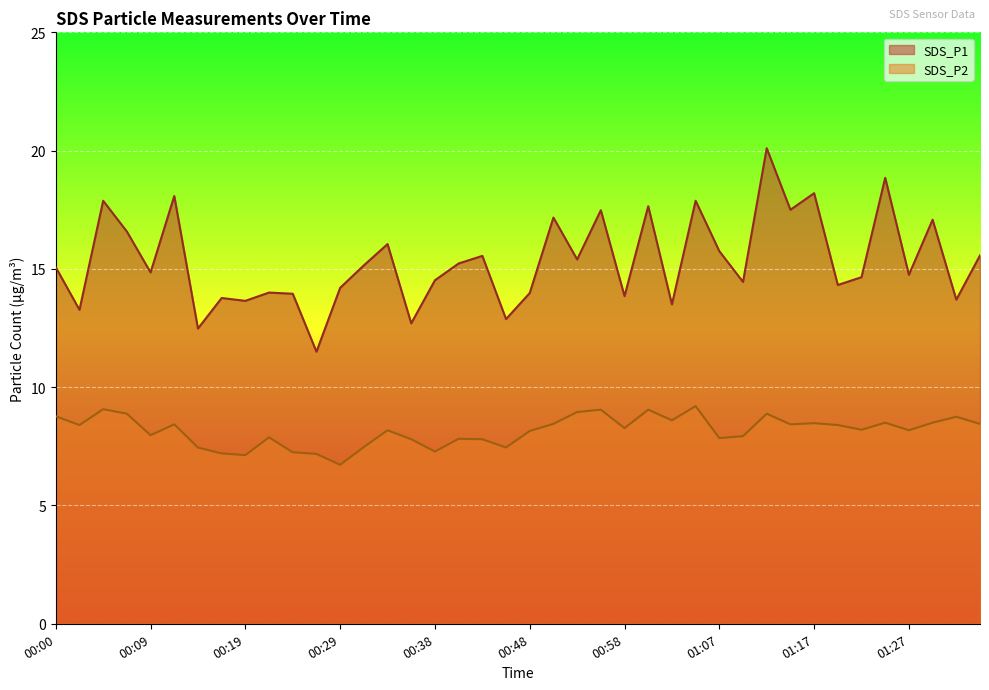

Reading left to right, transcribe all the data shown in this chart.

SDS_P1: 00:00=15.1	00:02=13.3	00:04=17.9	00:07=16.6	00:09=14.8	00:12=18.1	00:14=12.5	00:17=13.8	00:19=13.7	00:21=14.0	00:24=13.9	00:26=11.5	00:29=14.2	00:31=15.2	00:34=16.1	00:36=12.7	00:38=14.5	00:41=15.2	00:43=15.6	00:46=12.9	00:48=14.0	00:50=17.2	00:53=15.4	00:55=17.5	00:58=13.8	01:00=17.6	01:03=13.5	01:05=17.9	01:07=15.8	01:10=14.4	01:12=20.1	01:15=17.5	01:17=18.2	01:20=14.3	01:22=14.7	01:25=18.9	01:27=14.8	01:30=17.1	01:32=13.7	01:34=15.6
SDS_P2: 00:00=8.8	00:02=8.4	00:04=9.1	00:07=8.9	00:09=8.0	00:12=8.4	00:14=7.5	00:17=7.2	00:19=7.1	00:21=7.9	00:24=7.2	00:26=7.2	00:29=6.7	00:31=7.5	00:34=8.2	00:36=7.8	00:38=7.3	00:41=7.8	00:43=7.8	00:46=7.5	00:48=8.2	00:50=8.4	00:53=8.9	00:55=9.1	00:58=8.3	01:00=9.1	01:03=8.6	01:05=9.2	01:07=7.8	01:10=7.9	01:12=8.9	01:15=8.4	01:17=8.5	01:20=8.4	01:22=8.2	01:25=8.5	01:27=8.2	01:30=8.5	01:32=8.8	01:34=8.4